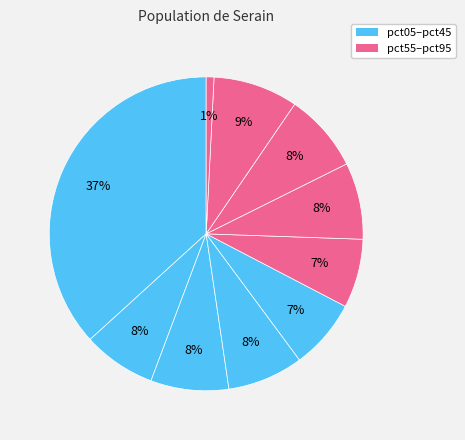

How many segments does this pie chart have?

10